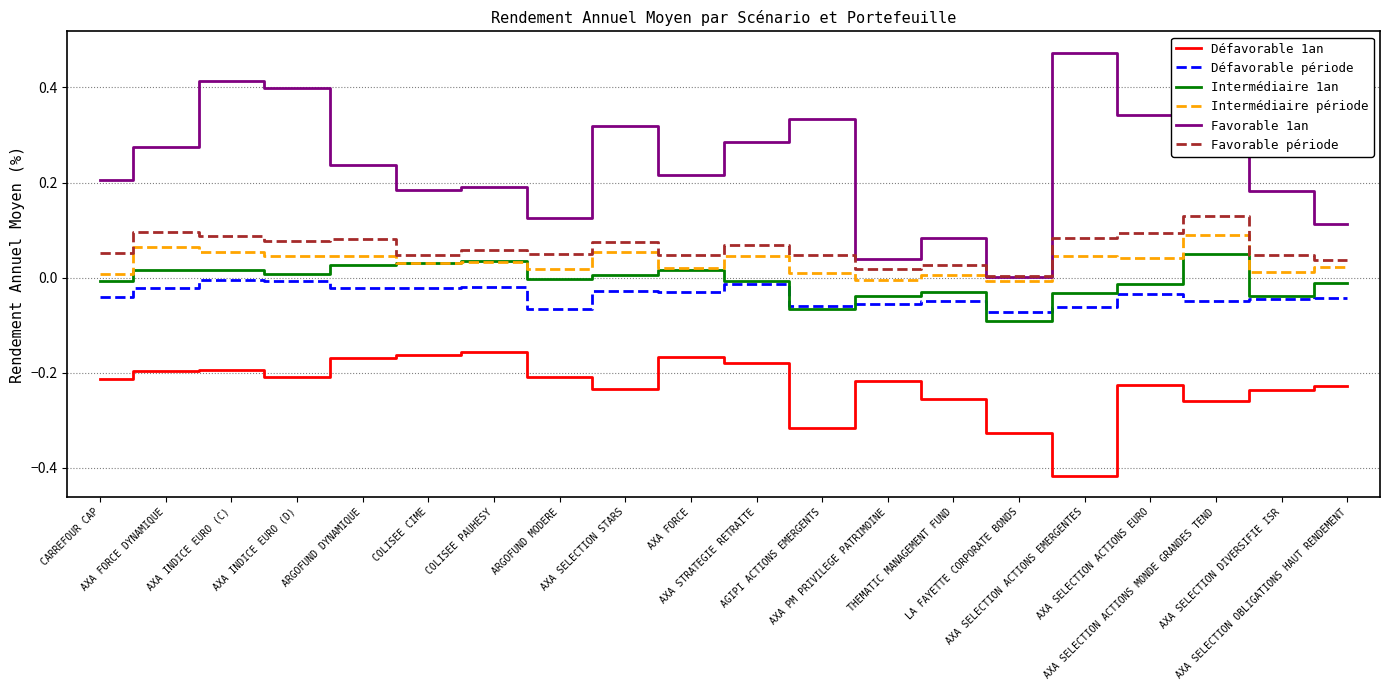

Which series has the largest total across all categories?

Favorable 1an